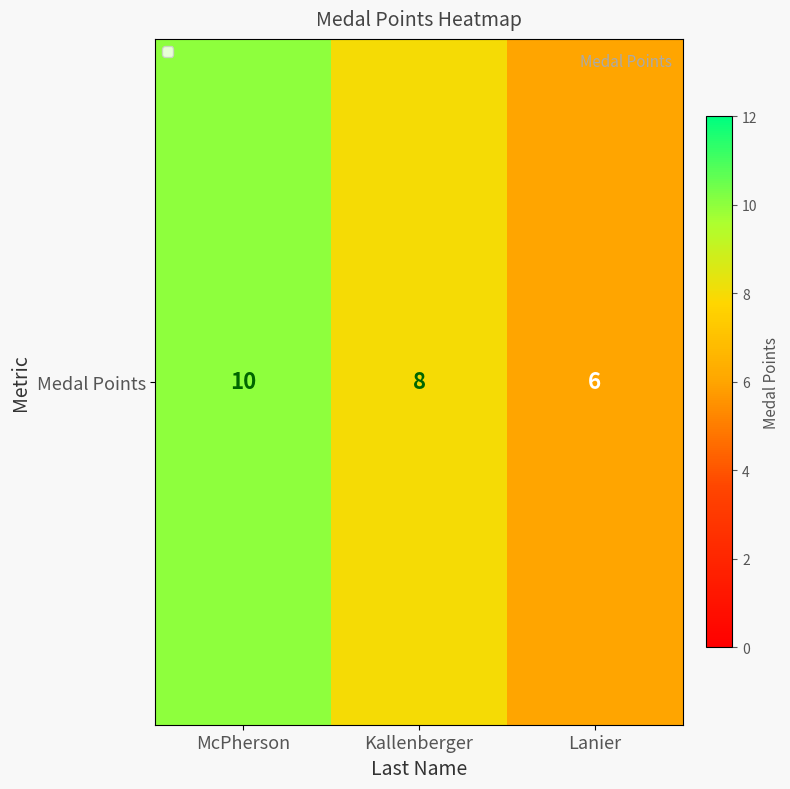

What is the change in value from McPherson to Lanier?

-4